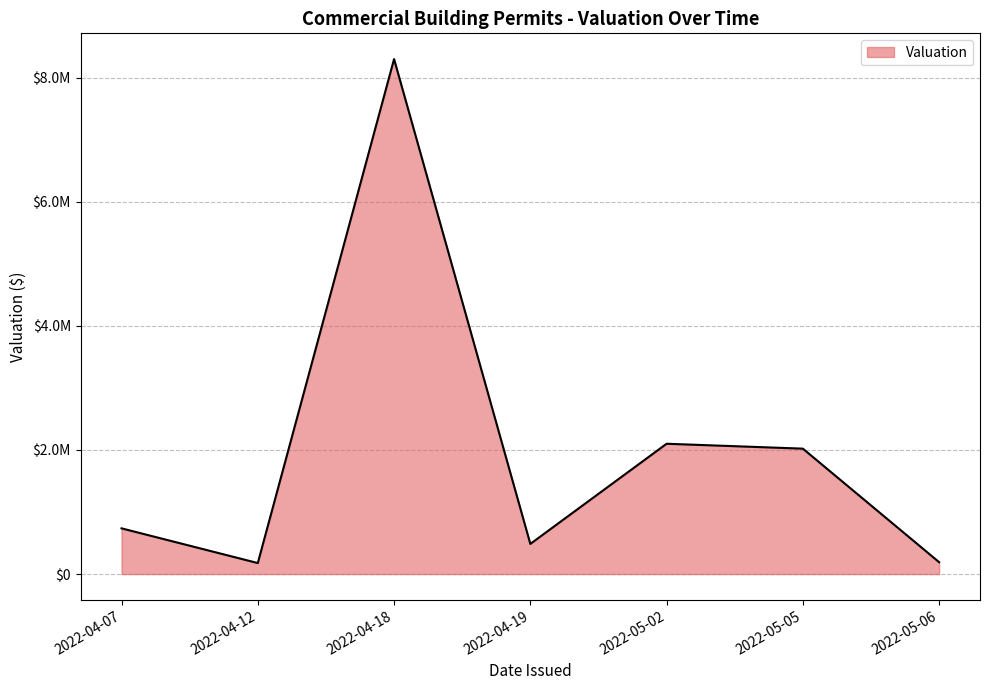

Is this an area chart (filled region under the line)?

Yes